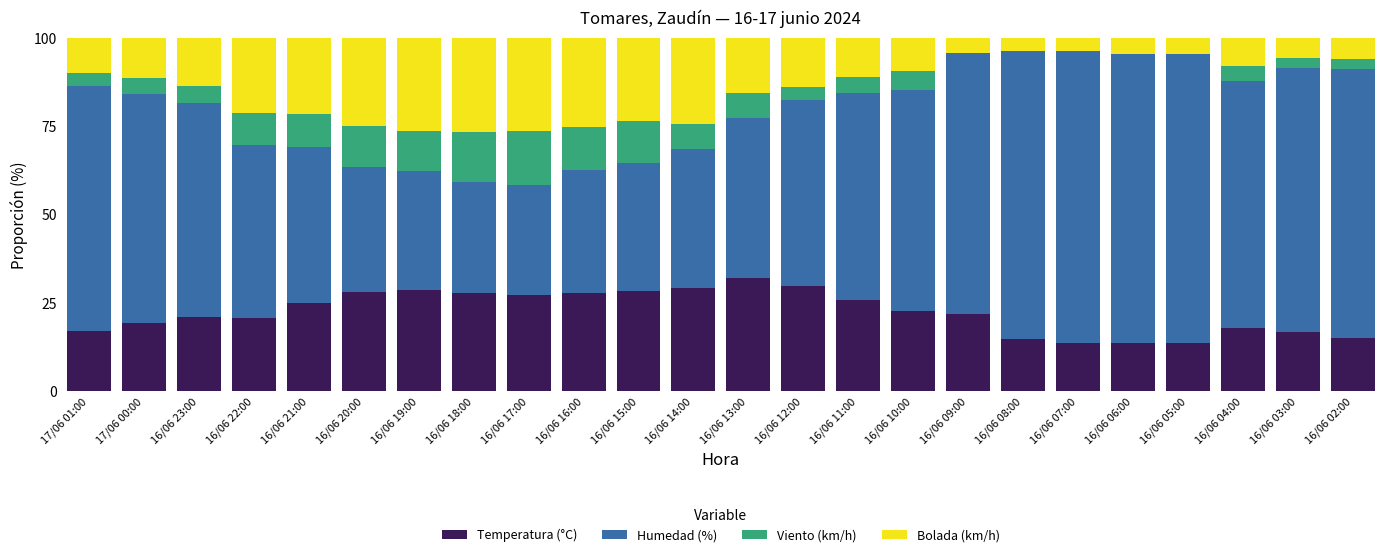

What is the sum of the Temperatura (°C) values at 16/06 03:00 and 16/06 13:00?

48.6